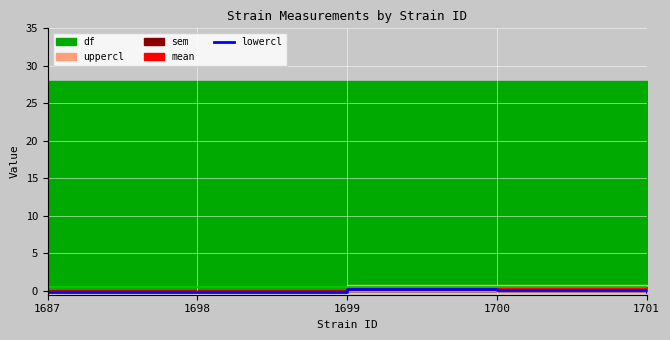

The chart shows a value of -0.1 at 1687. True or false?

False